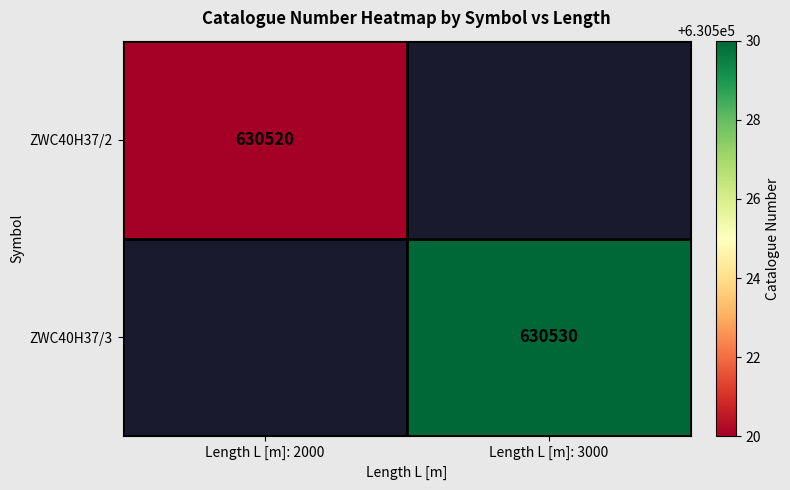

Is the value of ZWC40H37/3 at Length L [m]: 3000 greater than the value of ZWC40H37/2 at Length L [m]: 2000?

Yes